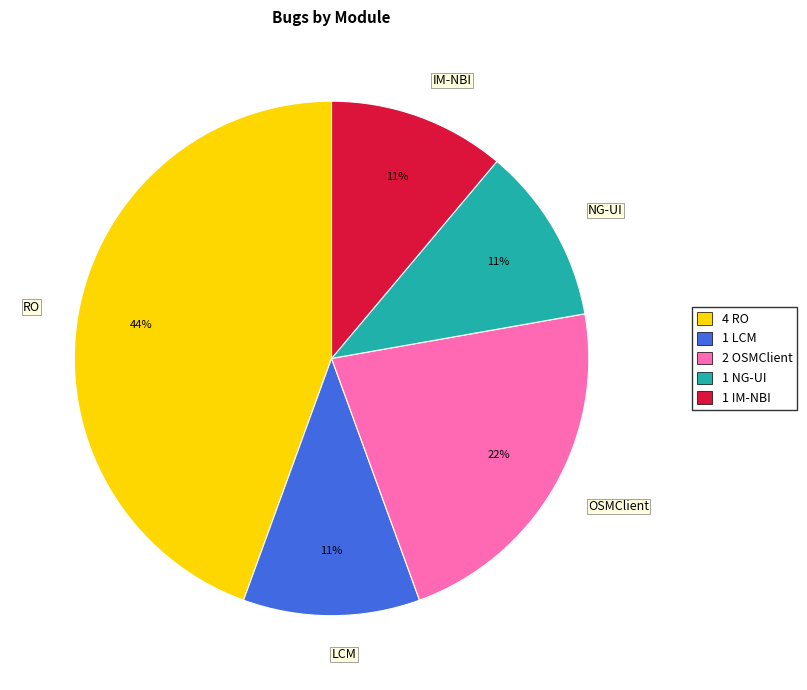

Combined, do OSMClient and LCM account for over 50%?

No